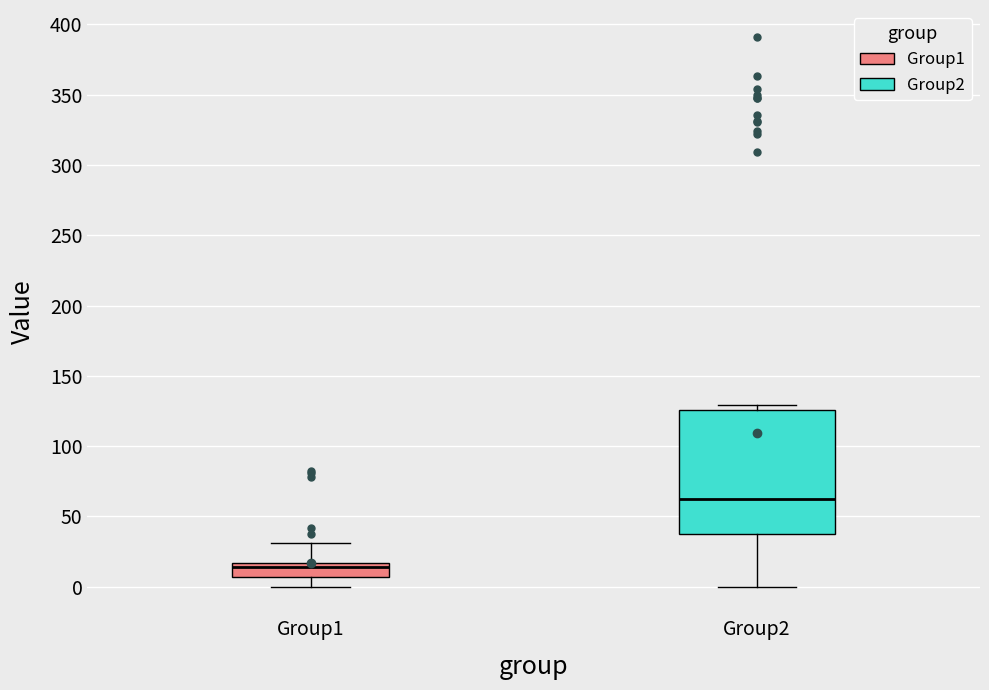

Reading left to right, transcribe this box plot: for each box, give where its median line is, the range the box spans, and where its two whiskers end, as read against the y-axis. The values are not printed on the chart, so give them approximately, as read against the axis.

Group1: median 15 (just below the box's upper edge), box 5 to 15, whiskers 0 to 30
Group2: median 60, box 40 to 125, whiskers 0 to 130